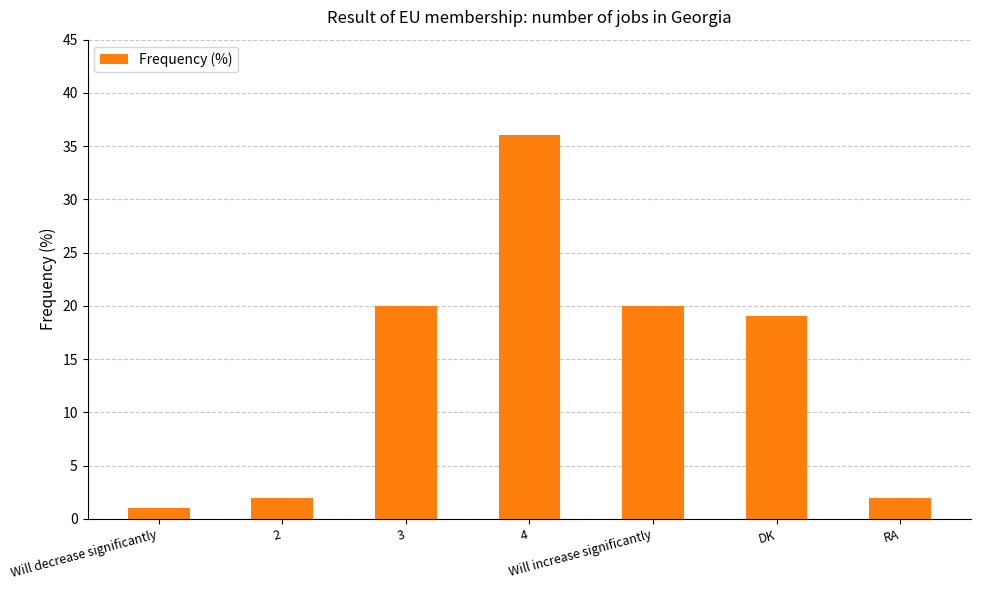

Which has a higher value, Will increase significantly or Will decrease significantly?

Will increase significantly